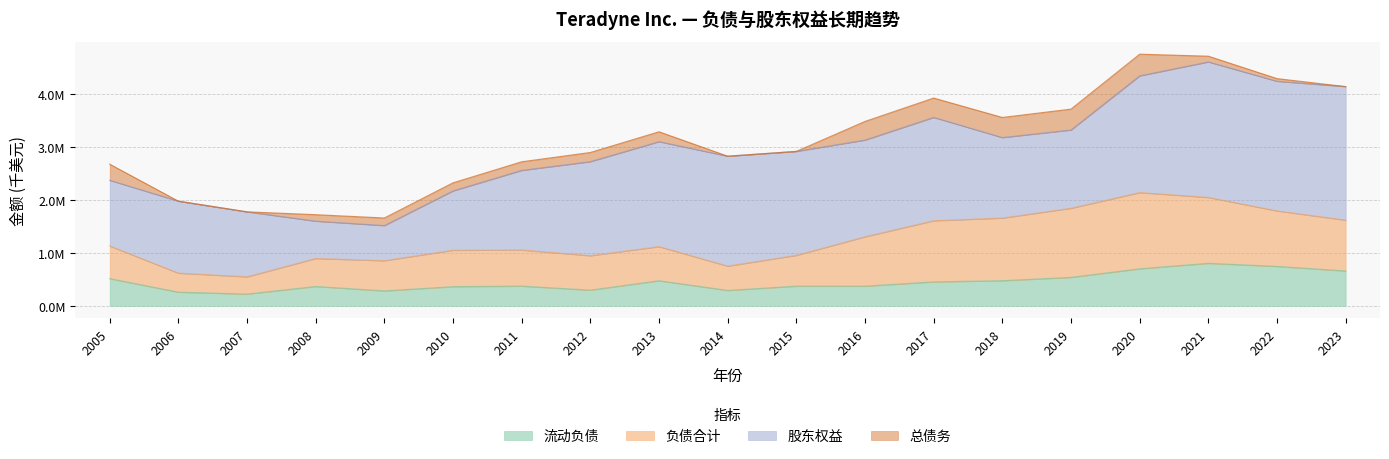

Reading right to left, what are all the values shown in this chart?

流动负债: 2023=659951	2022=746263	2021=805120	2020=700871	2019=539029	2018=476287	2017=454336	2016=372696	2015=372857	2014=292406	2013=475632	2012=297828	2011=373684	2010=363704	2009=283357	2008=366963	2007=223234	2006=259716	2005=515495
负债合计: 2023=960927	2022=1049958	2021=1245469	2020=1441541	2019=1306856	2018=1184252	2017=1155899	2016=933834	2015=582888	2014=459540	2013=644730	2012=650990	2011=683579	2010=688167	2009=570758	2008=529135	2007=326114	2006=359868	2005=617066
股东权益: 2023=2525897	2022=2451294	2021=2562444	2020=2207018	2019=1480158	2018=1522354	2017=1953646	2016=1828659	2015=1965786	2014=2078980	2013=1985094	2012=1778355	2011=1505060	2010=1122188	2009=664579	2008=706112	2007=1229174	2006=1361187	2005=1242666
总债务: 2023=0	2022=50115	2021=108426	2020=410111	2019=394687	2018=379981	2017=365987	2016=352669	2015=0	2014=0	2013=186663	2012=173387	2011=162529	2010=152632	2009=143257	2008=122500	2007=0	2006=0	2005=304648